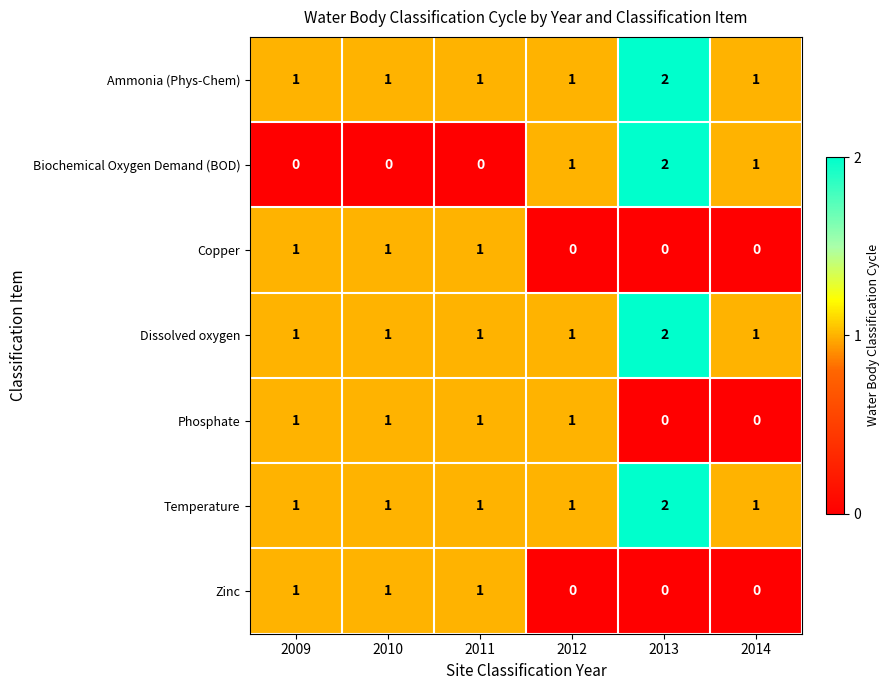

Which series has the widest spread of values?

Biochemical Oxygen Demand (BOD)